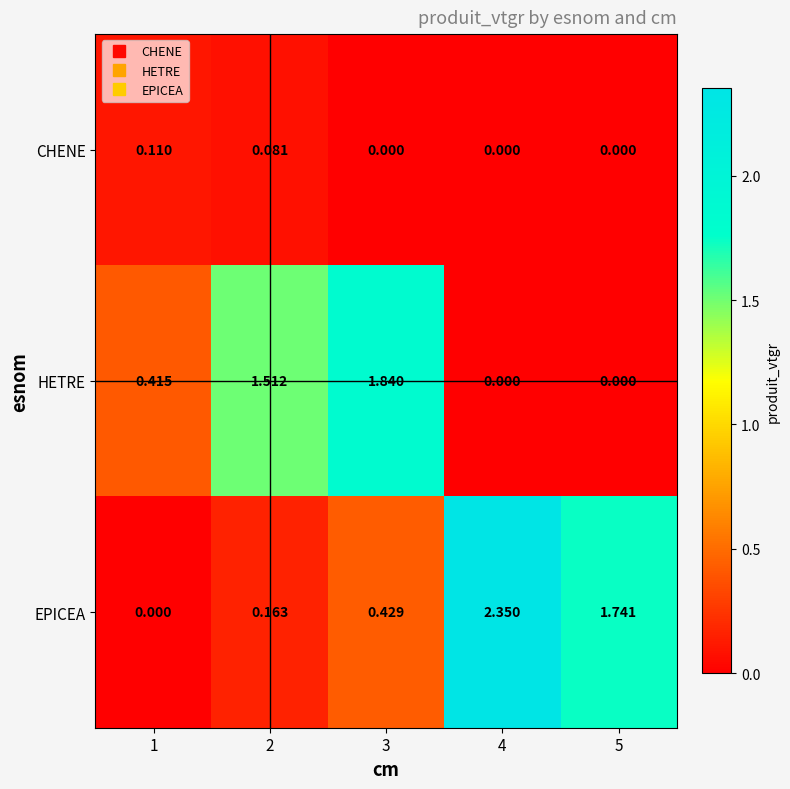

List the series in order of their overall mean, highest first.

EPICEA, HETRE, CHENE